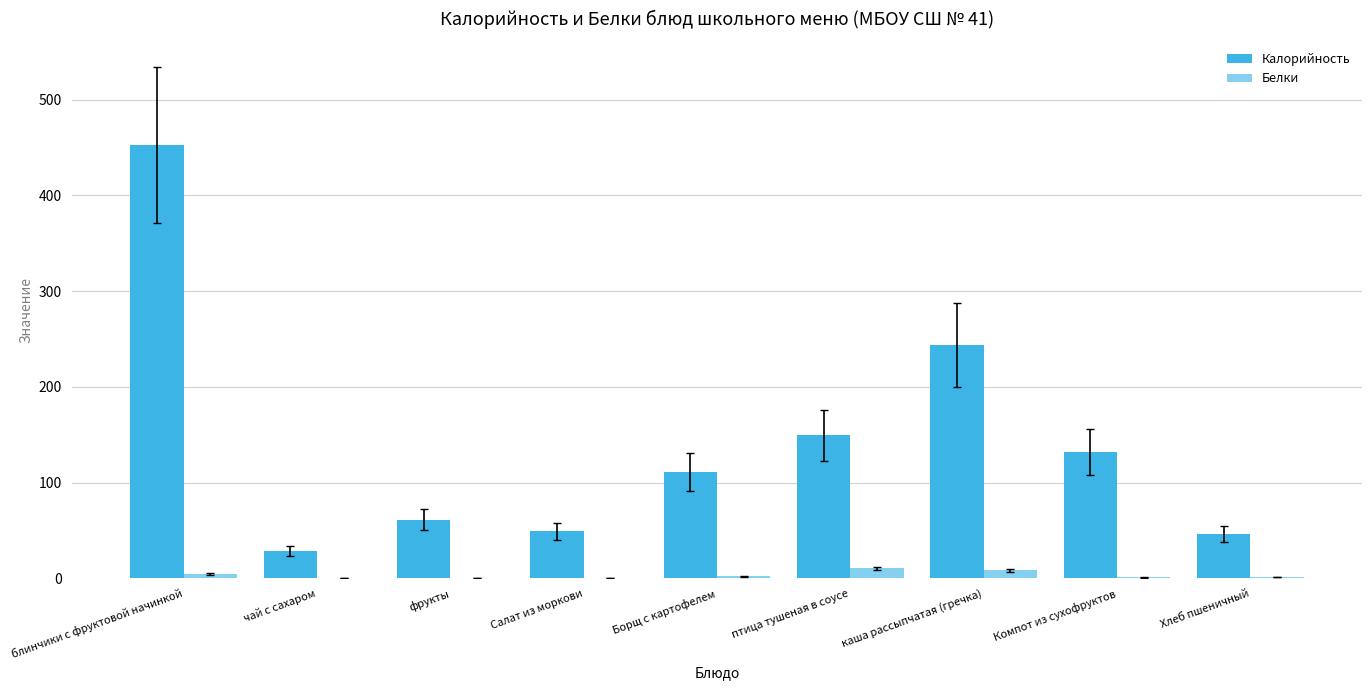

Is it true that Калорийность equals 49.0 at Салат из моркови?

True